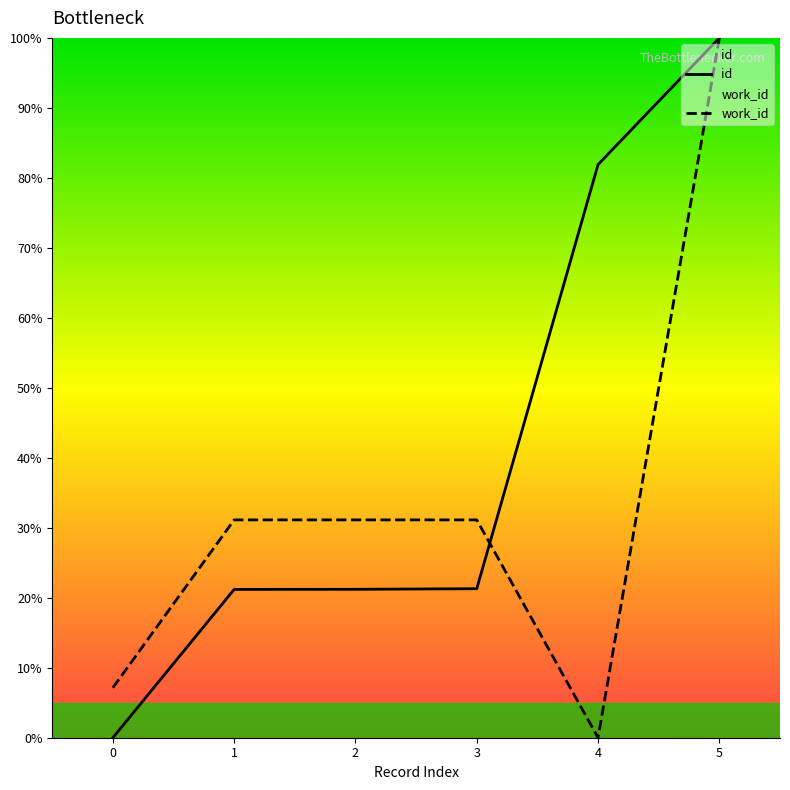

How many positive values does the work_id series have?

5